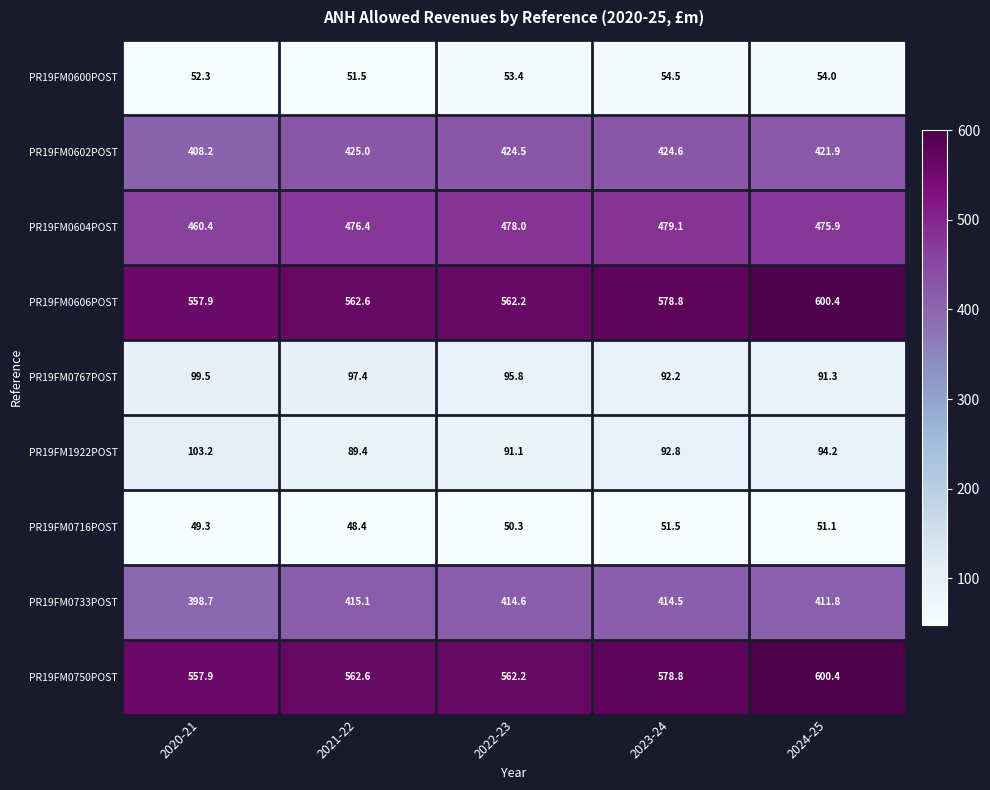

At which label does PR19FM1922POST first exceed 92?

2020-21